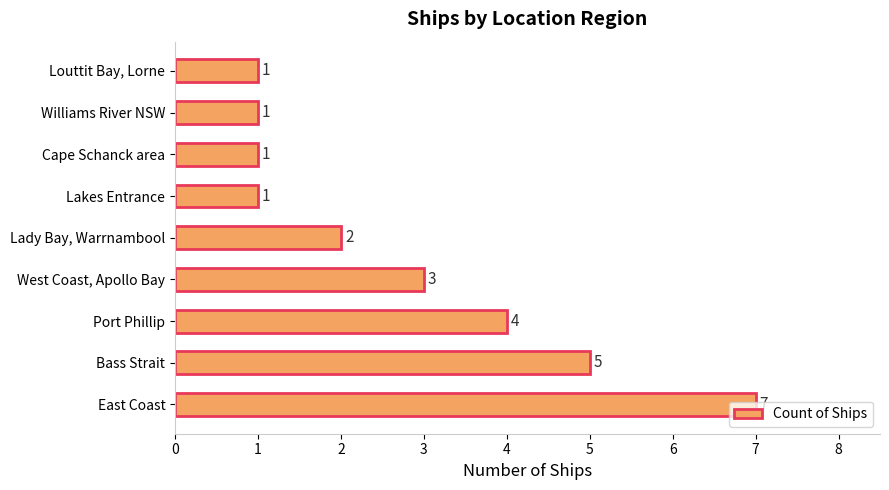

What is the difference between the maximum and second lowest values?

6